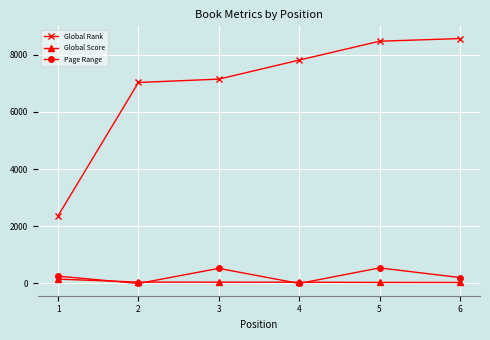

Which category has the highest value in the Global Rank series?

6